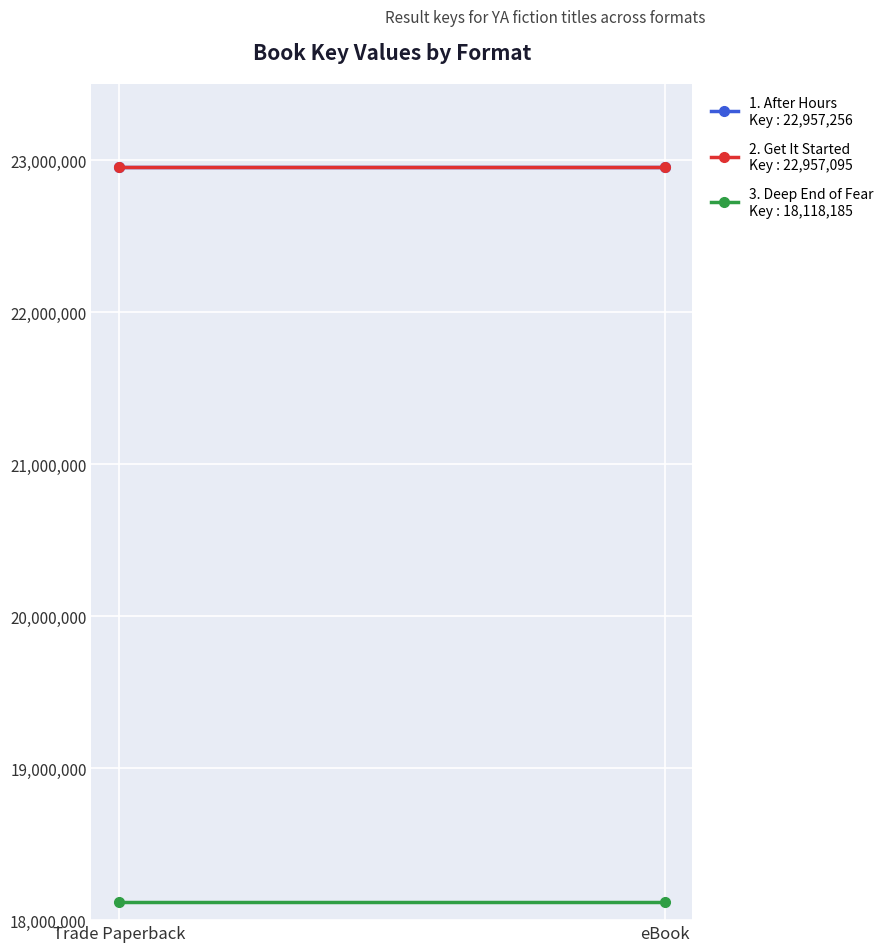

What is the minimum value shown in the chart?

18118185